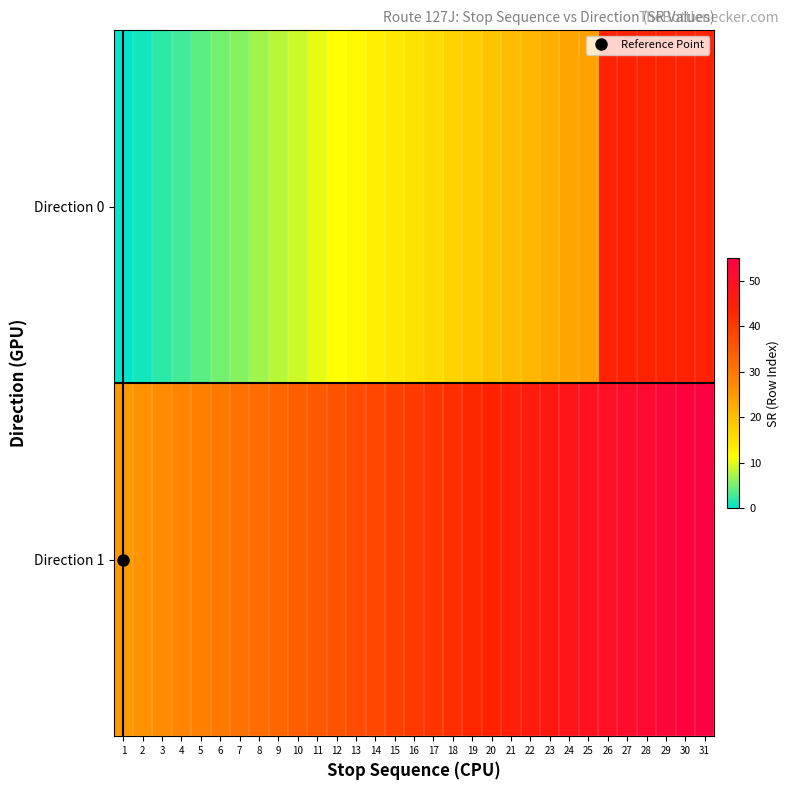

List the series in order of their peak value, highest first.

Direction 1, Direction 0